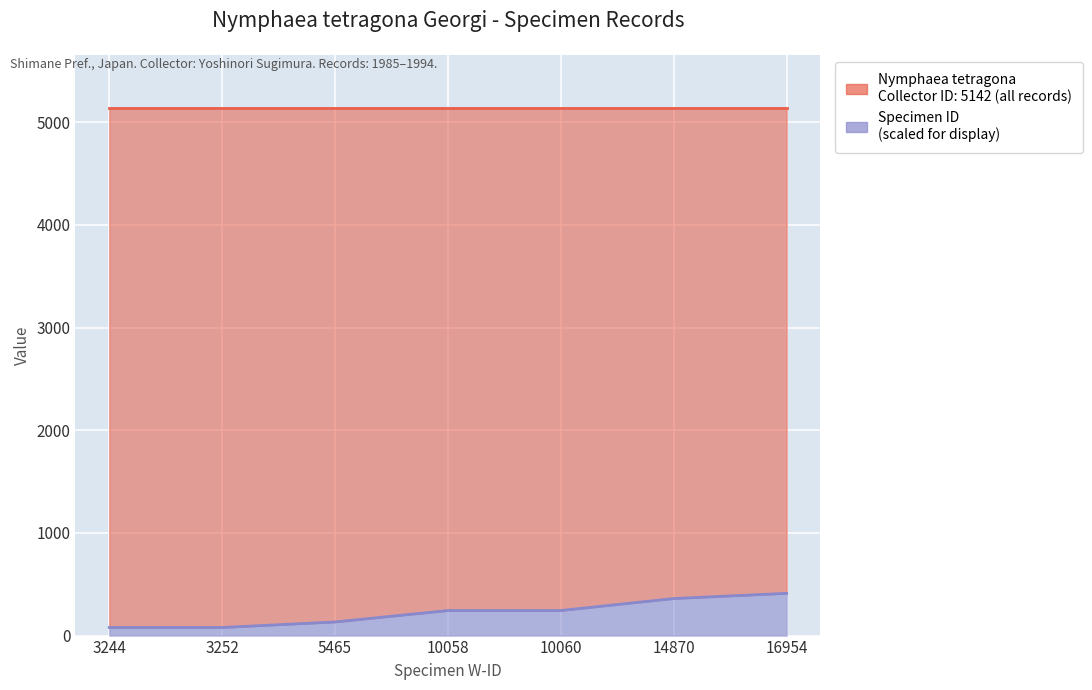

Rank the categories by value from highest to lowest.

16954, 14870, 10060, 10058, 5465, 3252, 3244